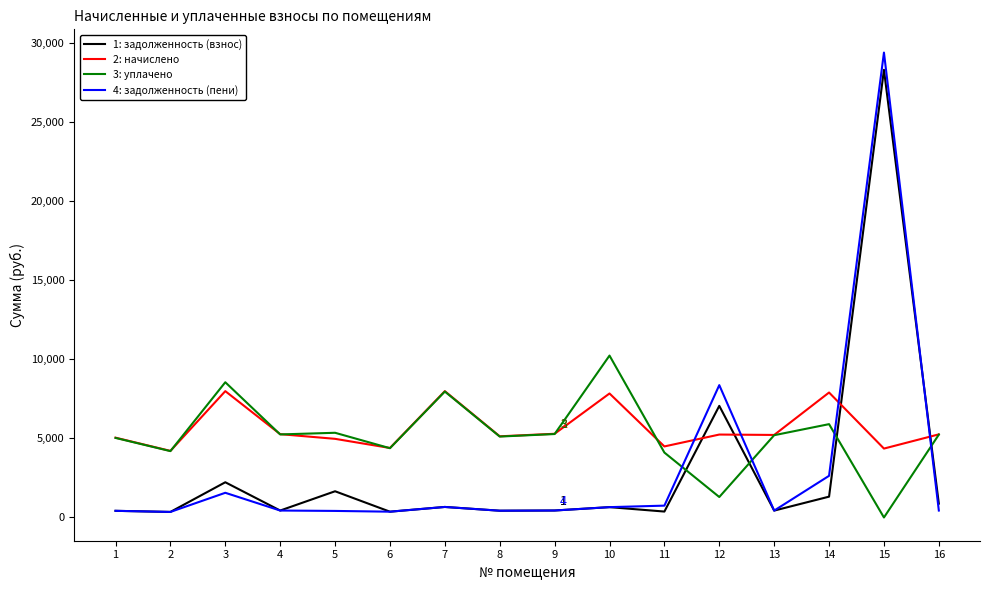

How many lines are shown in the chart?

4